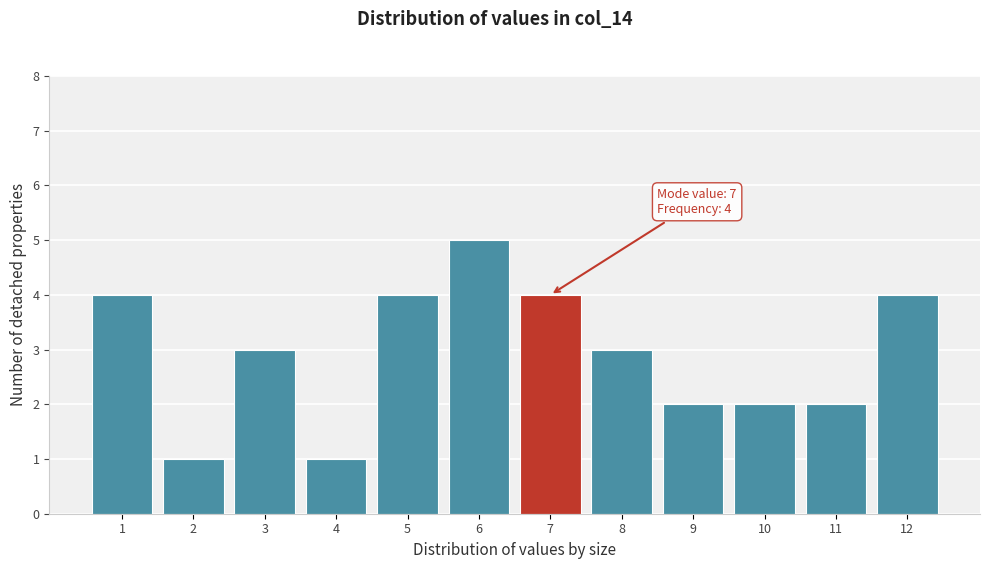

Over which range of the x-axis is the bar tallest?

5.5 to 6.5